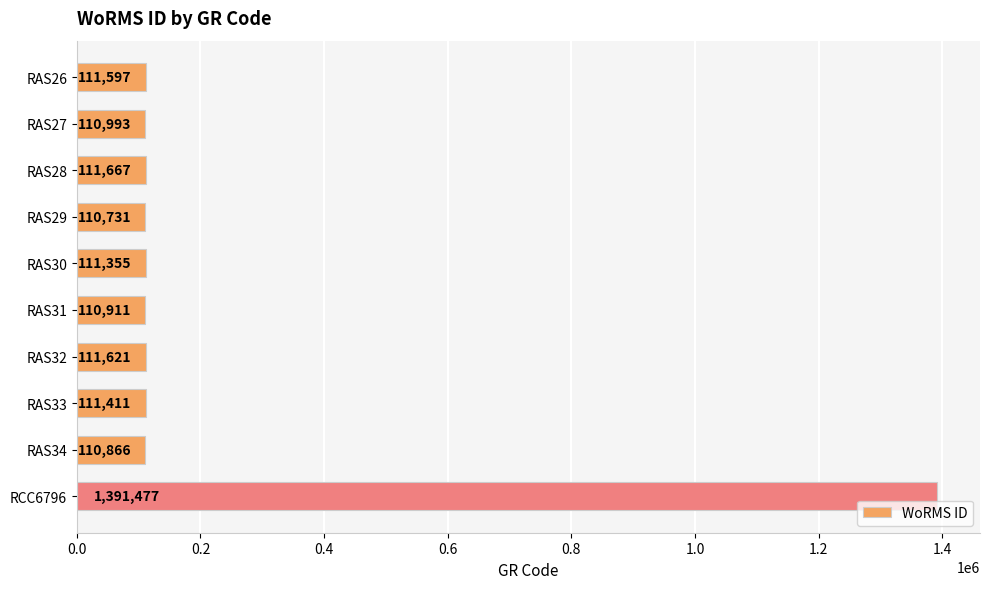

What is the change in value from RAS27 to RAS28?

+674